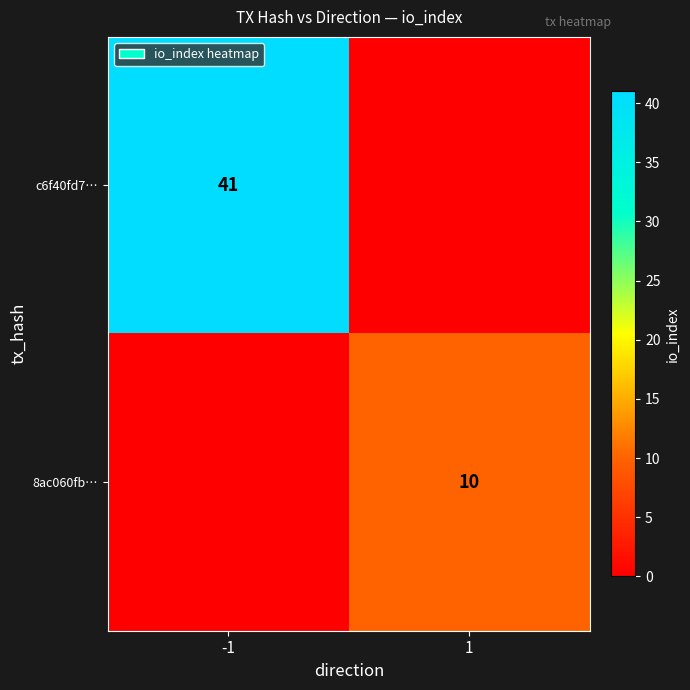

What is the difference between the highest and lowest values at 1?

10